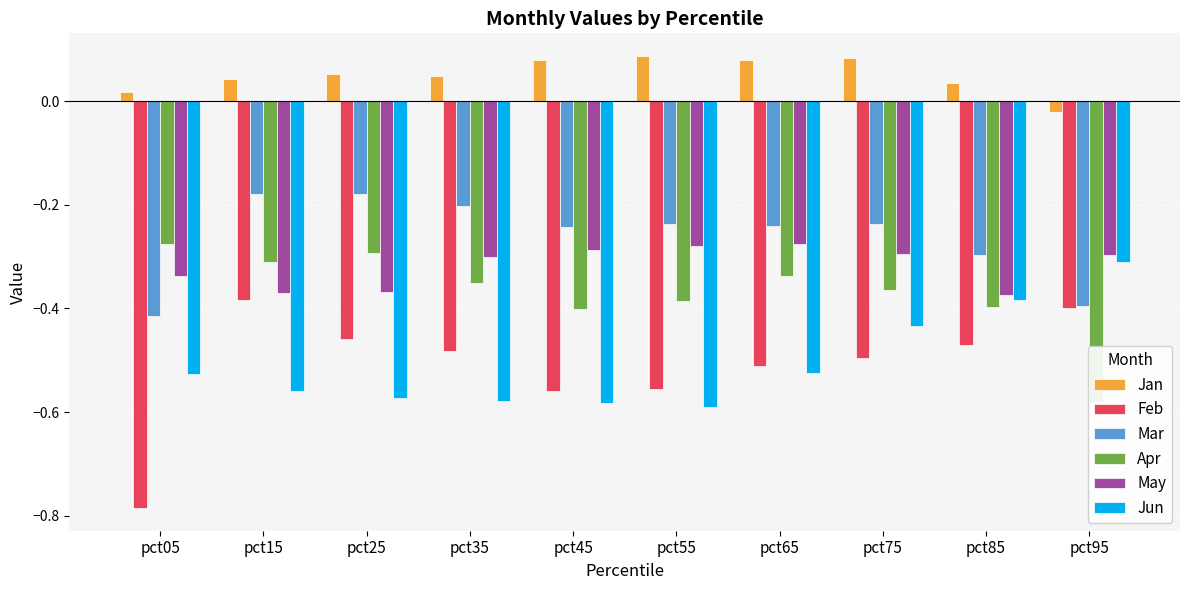

How many bars are there in total?

60